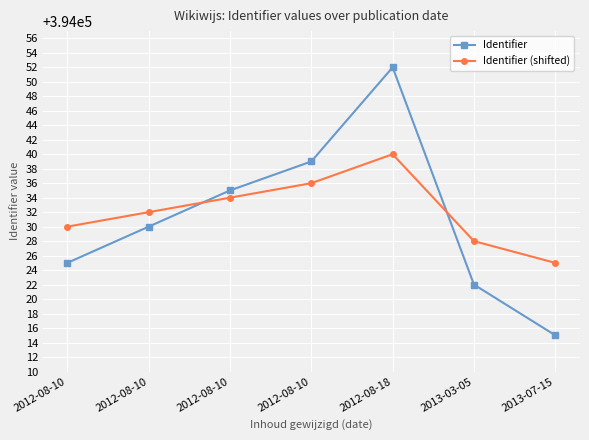

What are all the series names shown in the legend?

Identifier, Identifier (shifted)